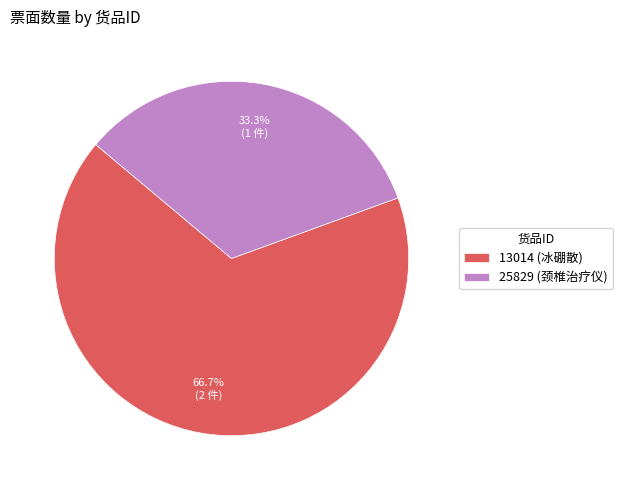

What percentage is the 25829 (颈椎治疗仪) slice, to the nearest percent?

33%